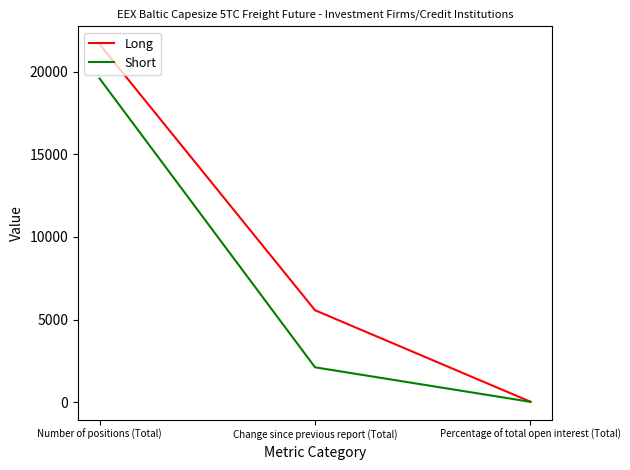

Which series has the largest total across all categories?

Long